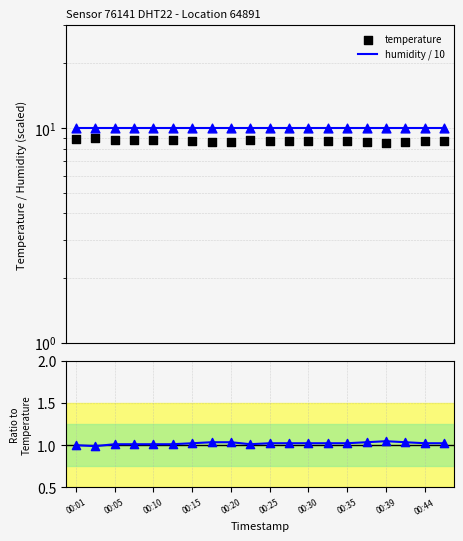

At which category is the sum across all series the highest?

00:05